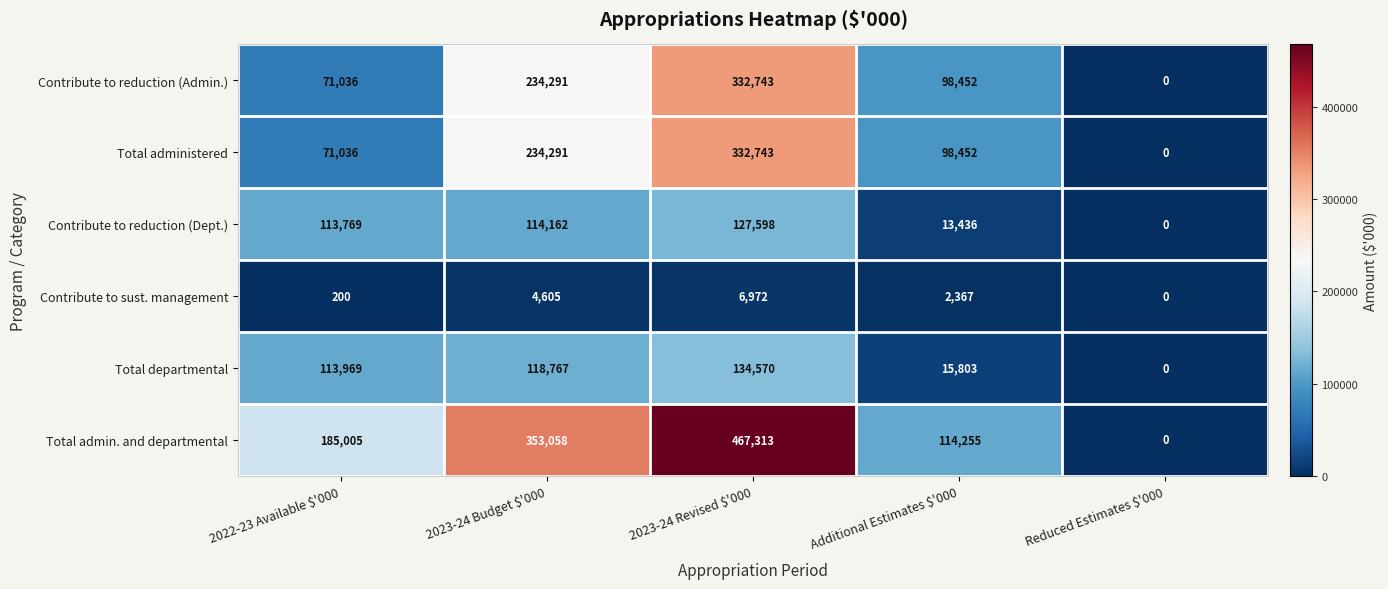

What is the average value of the Total admin. and departmental series?

223926